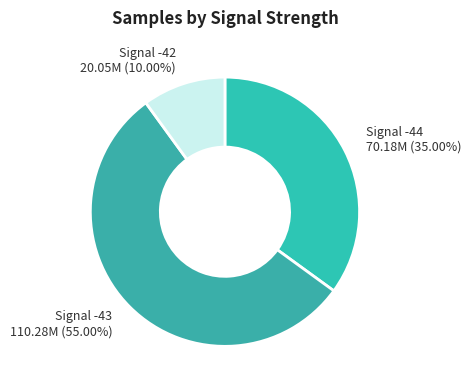

What is the ratio of the value at Signal -44 to the value at Signal -42?

3.5